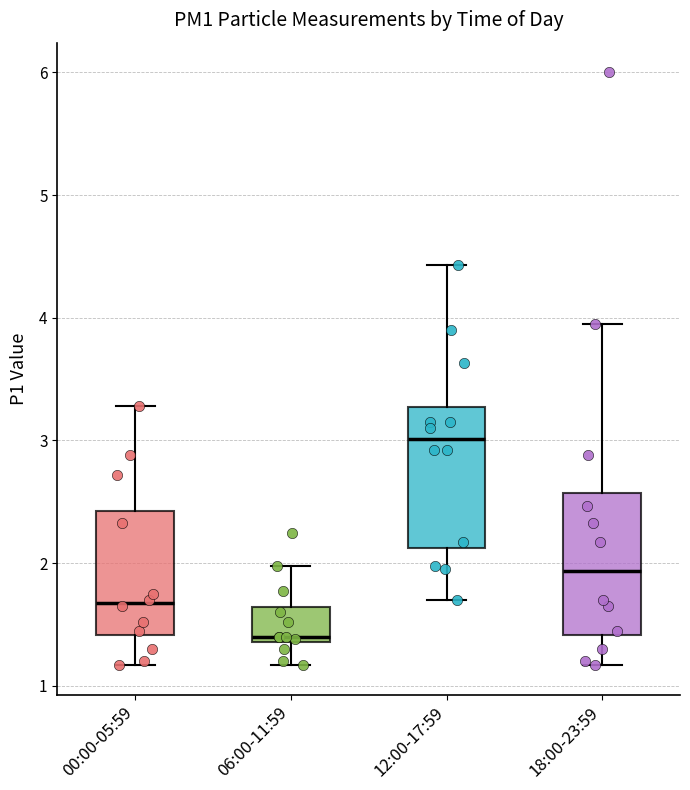

Reading left to right, transcribe this box plot: for each box, give where its median line is, the range the box spans, and where its two whiskers end, as read against the y-axis. The values are not printed on the chart, so give them approximately, as read against the axis.

00:00-05:59: median 1.7, box 1.4 to 2.4, whiskers 1.2 to 3.3
06:00-11:59: median 1.4 (just above the box's lower edge), box 1.4 to 1.6, whiskers 1.2 to 2.0
12:00-17:59: median 3.0, box 2.1 to 3.3, whiskers 1.7 to 4.4
18:00-23:59: median 1.9, box 1.4 to 2.6, whiskers 1.2 to 4.0